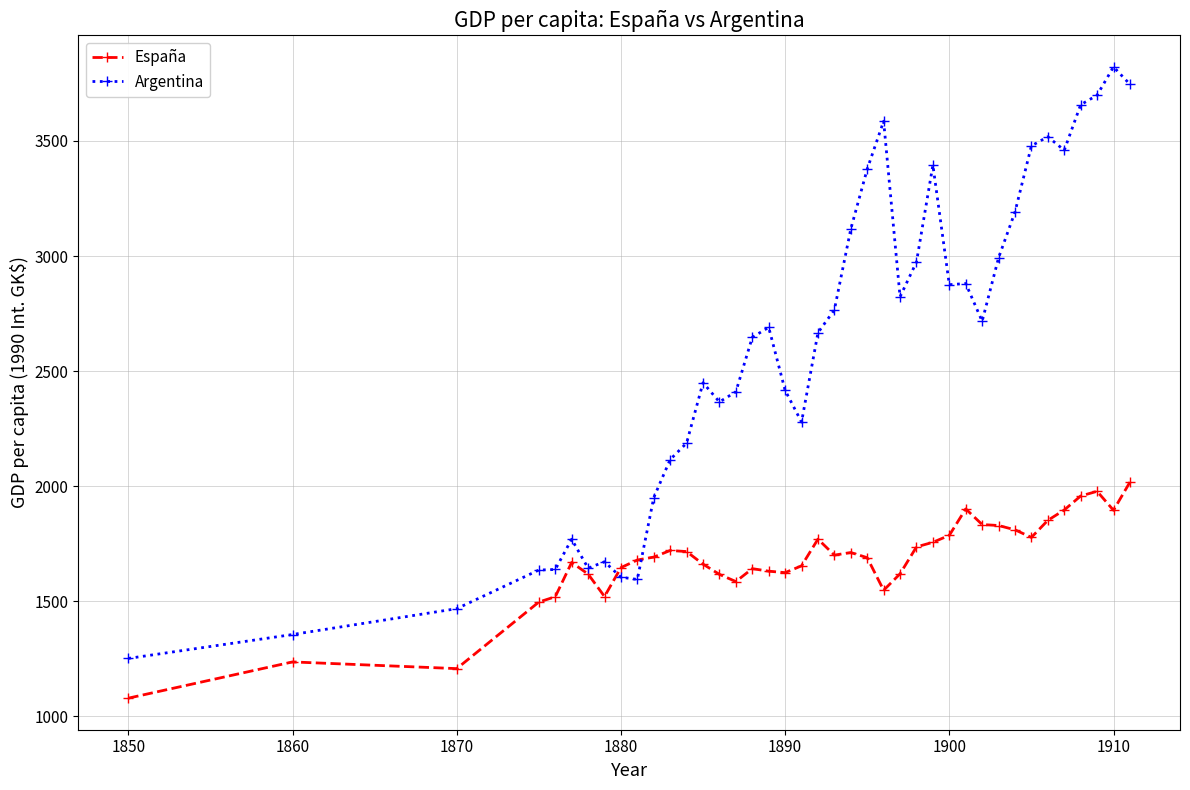

Rank the series by their average value, from lowest to highest.

España, Argentina